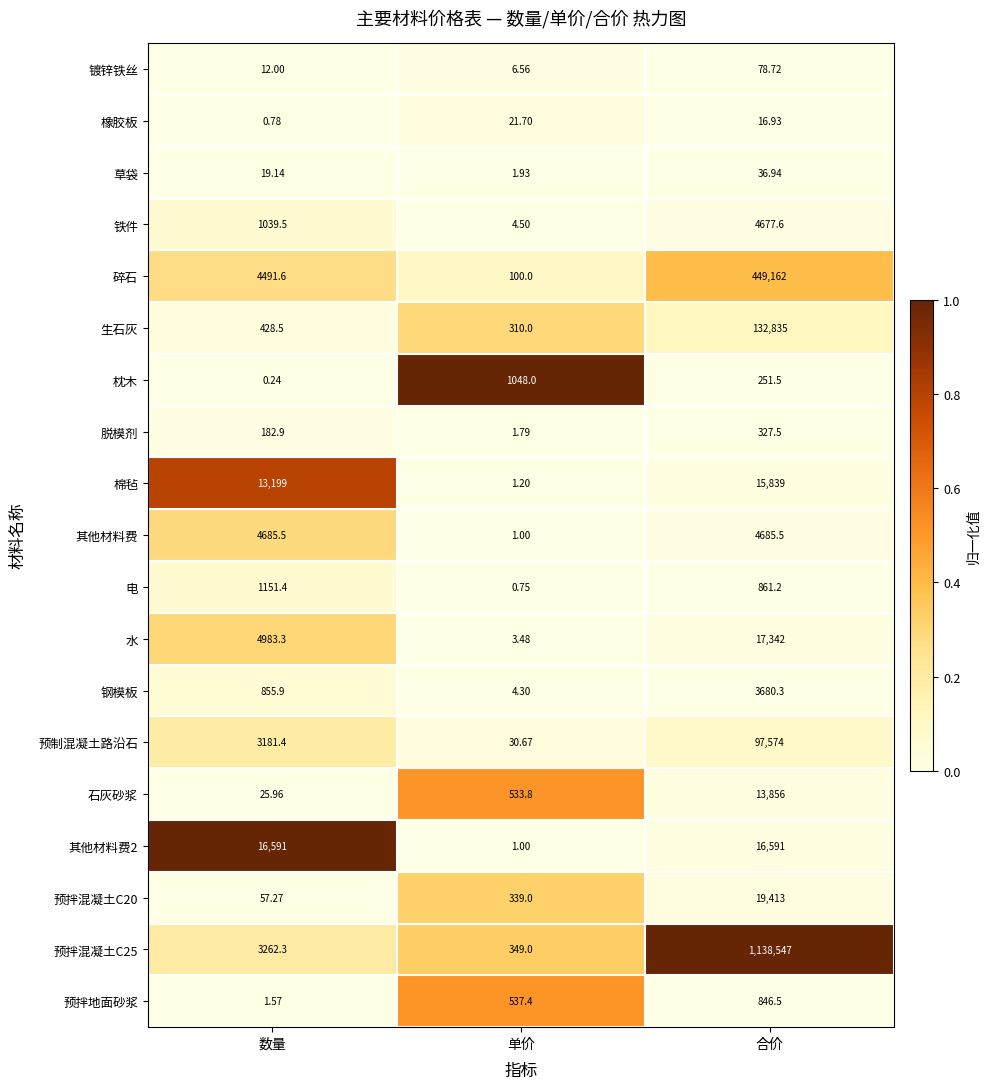

At which category is the sum across all series the highest?

合价